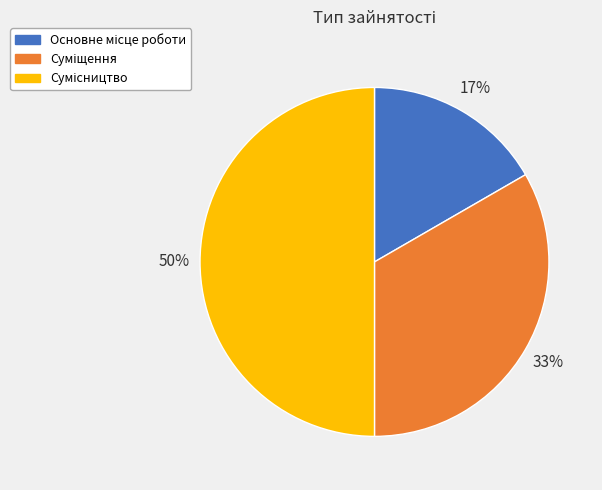

To the nearest percent, what is the difference between the largest and smallest slice percentages?

33%